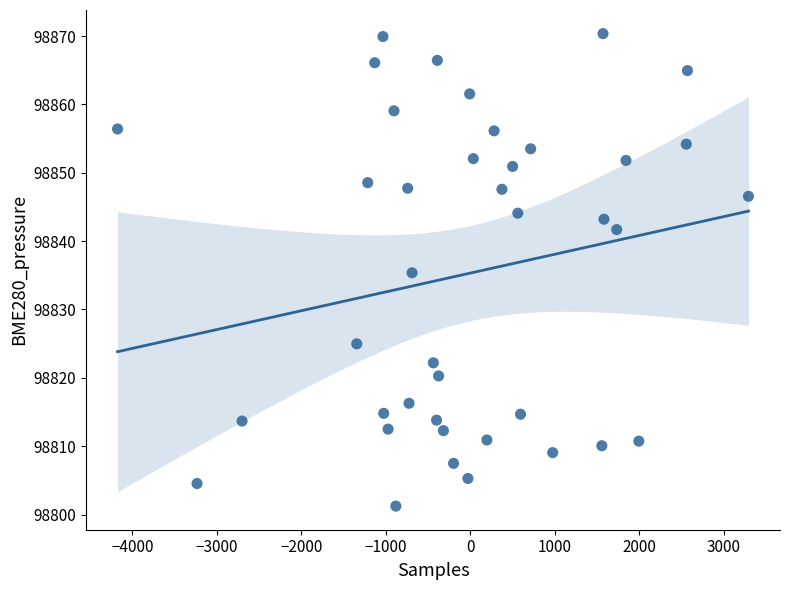

What is the range of Y values (max minus min)?

69.1